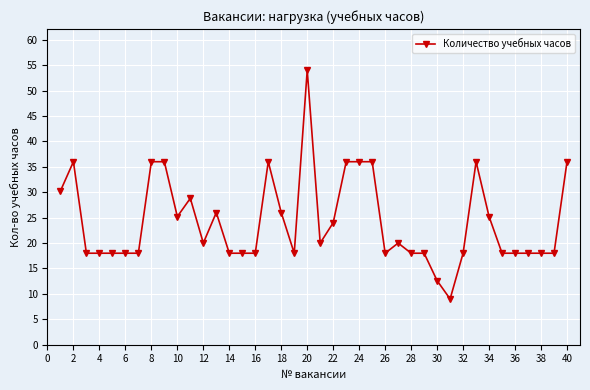

What is the smallest value displayed?

9.0